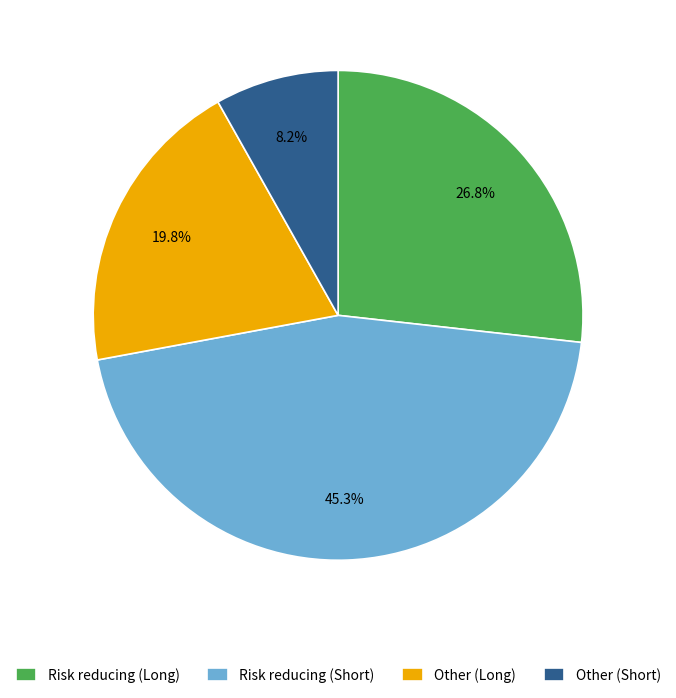

Which has a higher value, Risk reducing (Short) or Risk reducing (Long)?

Risk reducing (Short)